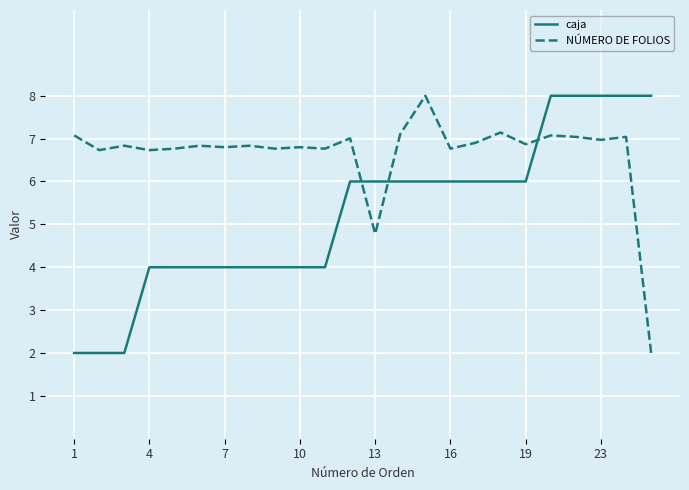

How many intersections are there between caja and NÚMERO DE FOLIOS?

3